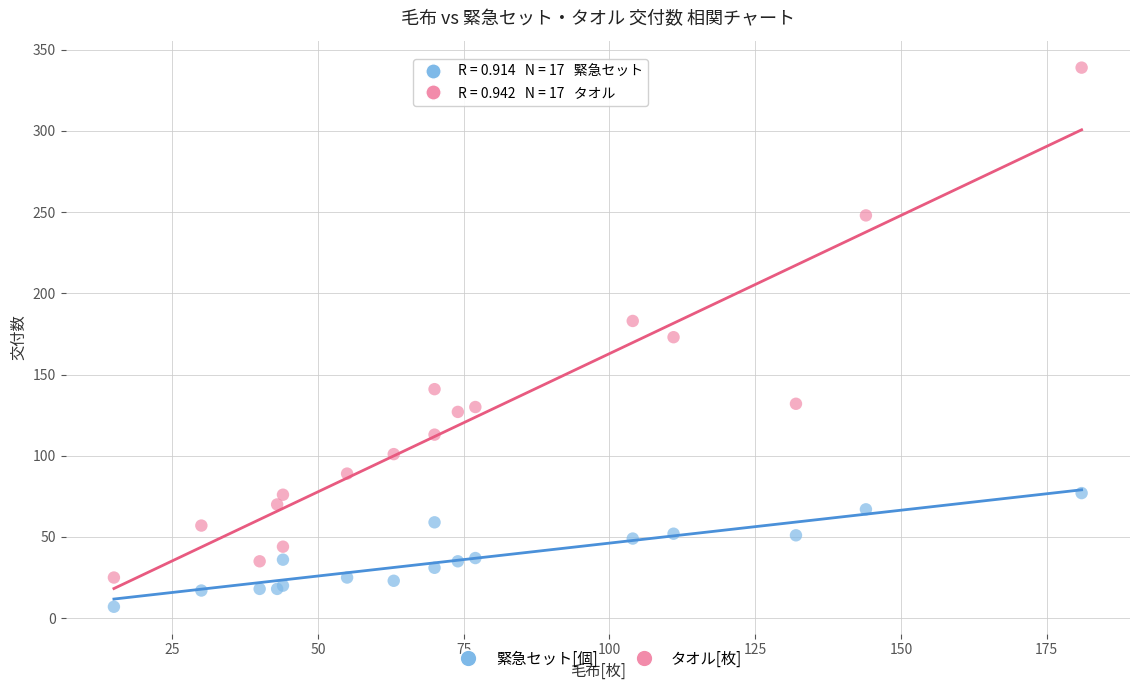

Which series reaches the minimum Y coordinate?

緊急セット[個]